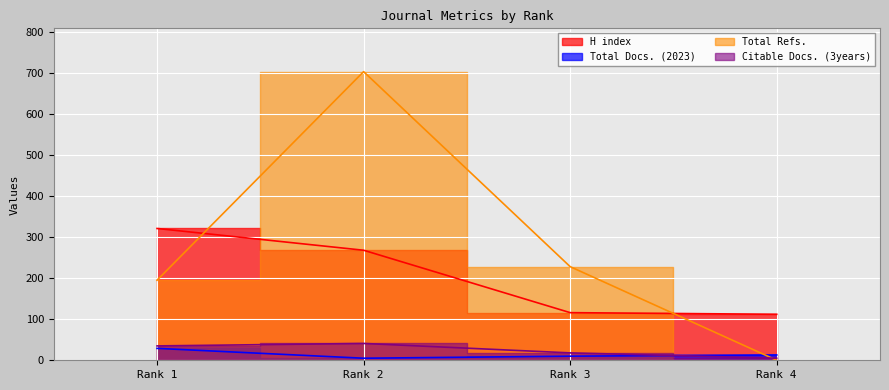

Rank the series by their maximum value, from highest to lowest.

Total Refs., H index, Citable Docs. (3years), Total Docs. (2023)